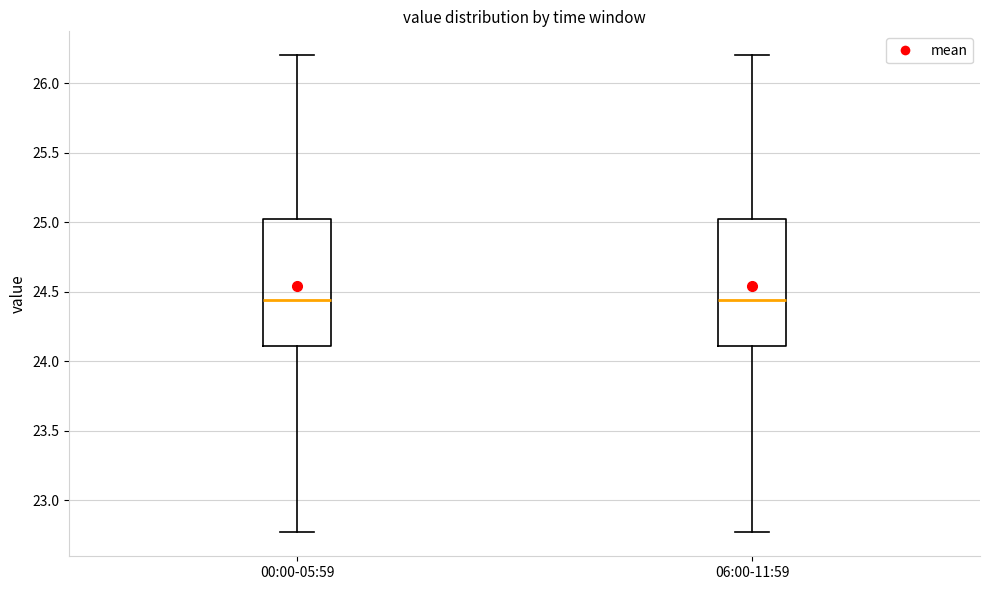

Reading left to right, read every box against the y-axis: the position of its median line, the range the box covers, and the ends of its whiskers. The values are not printed on the chart, so give them approximately, as read against the axis.

00:00-05:59: median 24.45, box 24.10 to 25.00, whiskers 22.75 to 26.20
06:00-11:59: median 24.45, box 24.10 to 25.00, whiskers 22.75 to 26.20